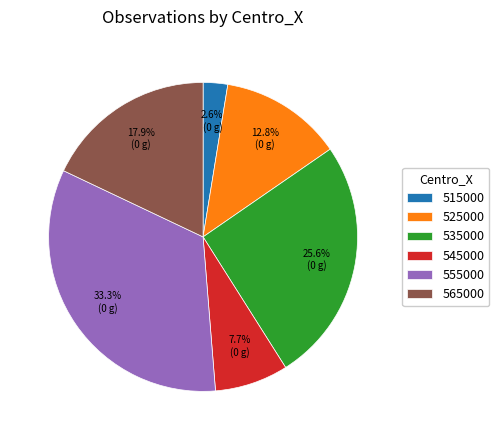

What is the ratio of the value at 555000 to the value at 565000?

1.9